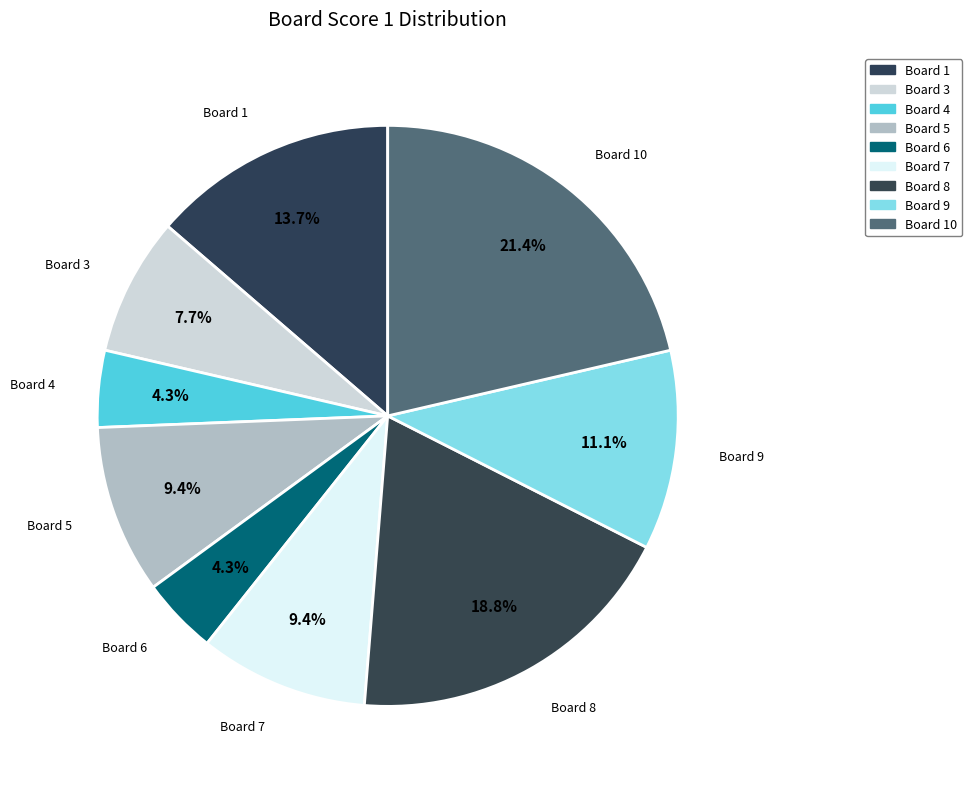

Count the number of slices in the pie.

9